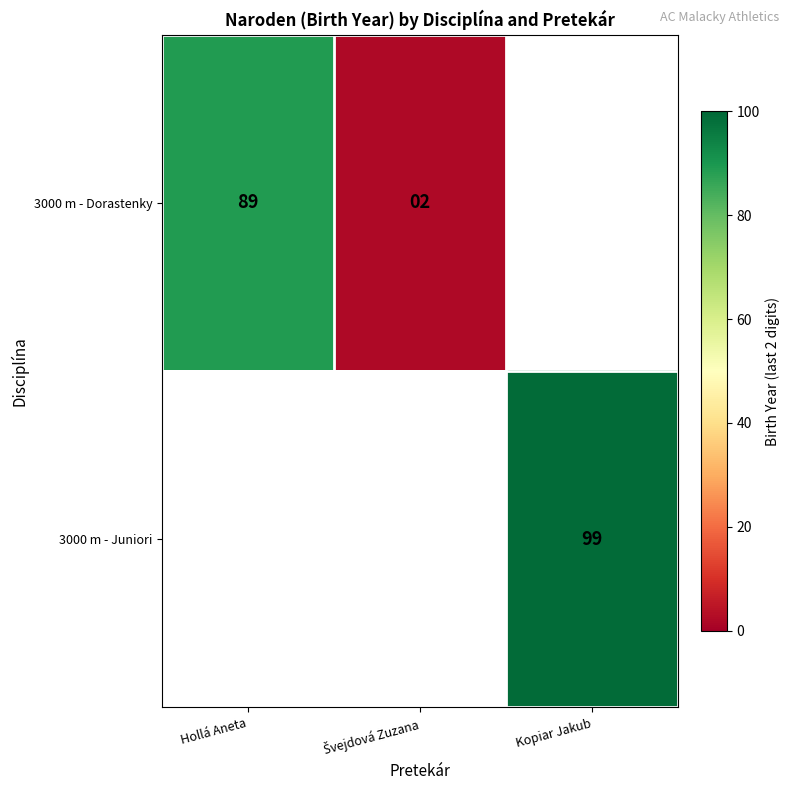

At which label does 3000 m - Dorastenky reach its peak?

Hollá Aneta